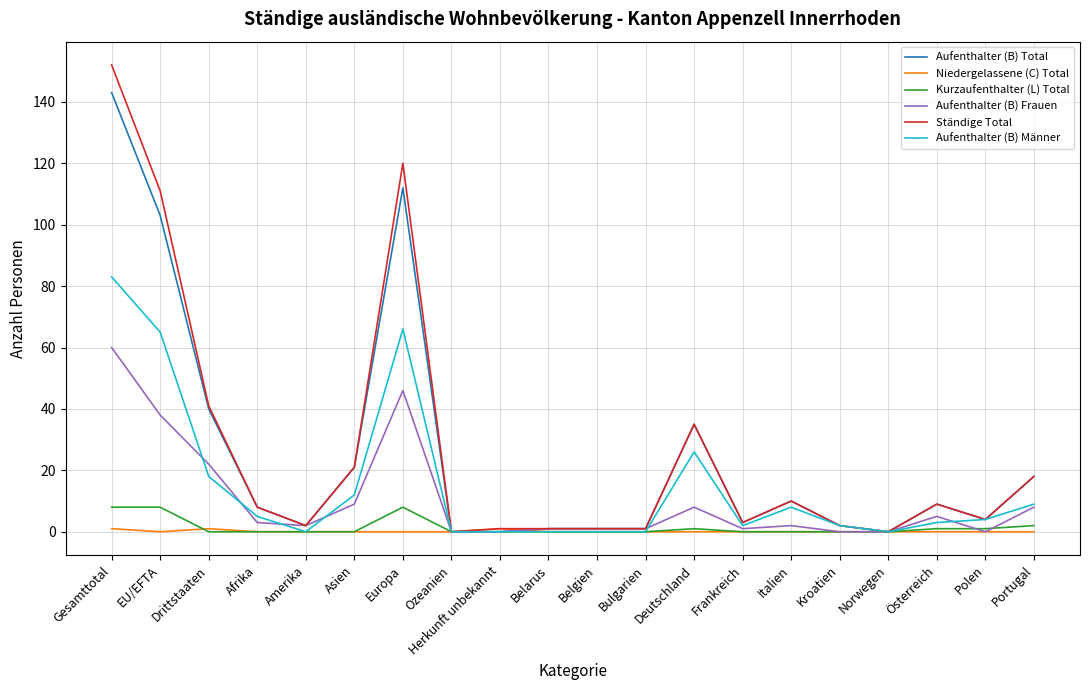

What are all the series names shown in the legend?

Aufenthalter (B) Total, Niedergelassene (C) Total, Kurzaufenthalter (L) Total, Aufenthalter (B) Frauen, Ständige Total, Aufenthalter (B) Männer